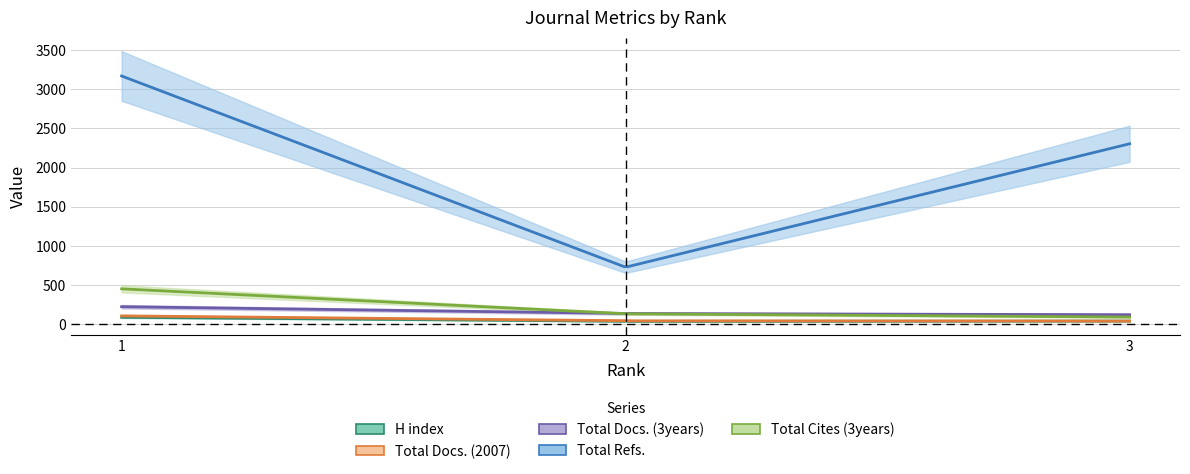

Which series has the largest range (max minus min)?

Total Refs.